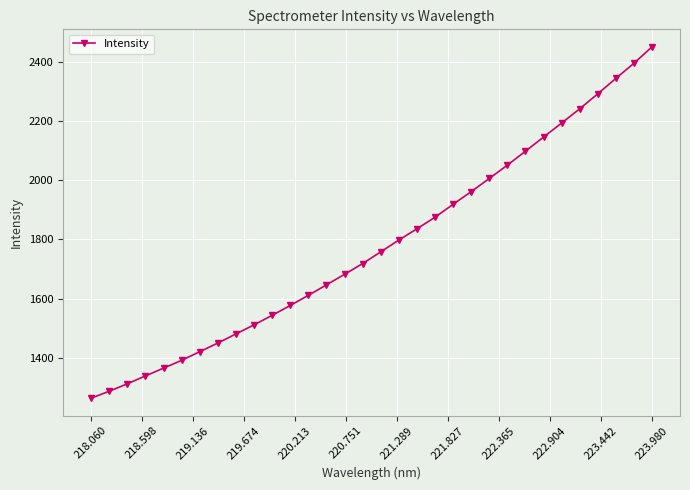

What is the value of the 19th point from the left?

1835.8